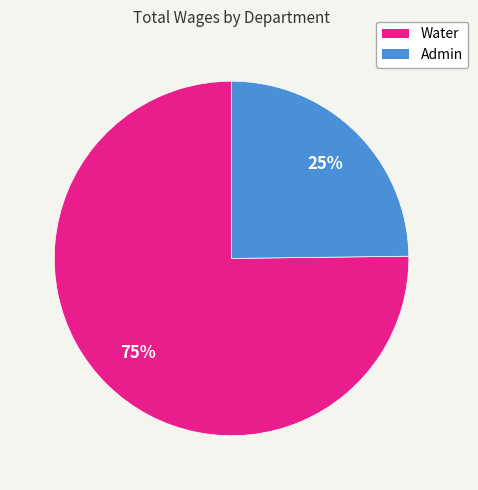

To the nearest percent, what percentage of the pie is Admin?

25%